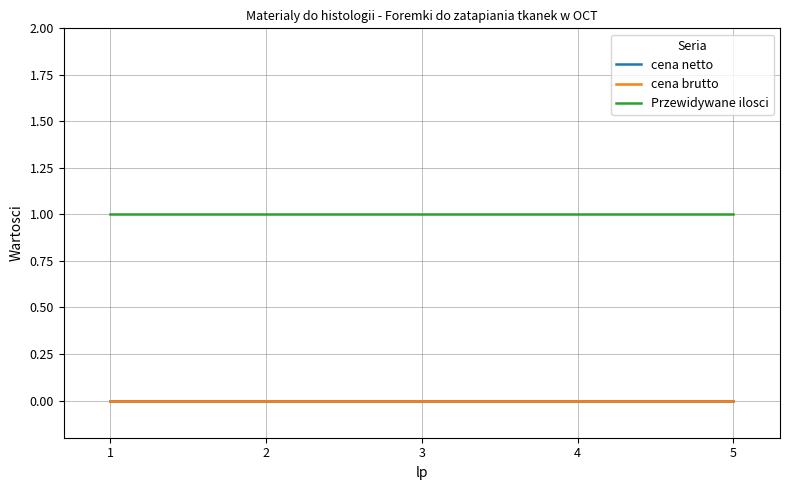

At which label is Przewidywane ilosci closest to 1?

1